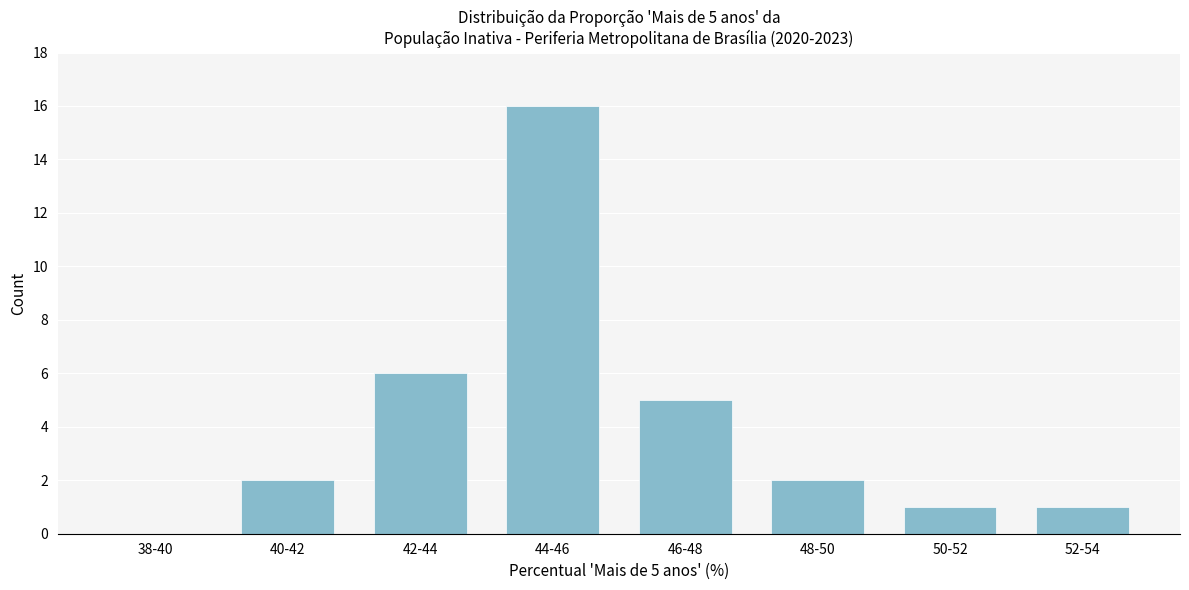

Reading left to right, list all the values displayed in this chart.

38-40=0	40-42=2	42-44=6	44-46=16	46-48=5	48-50=2	50-52=1	52-54=1